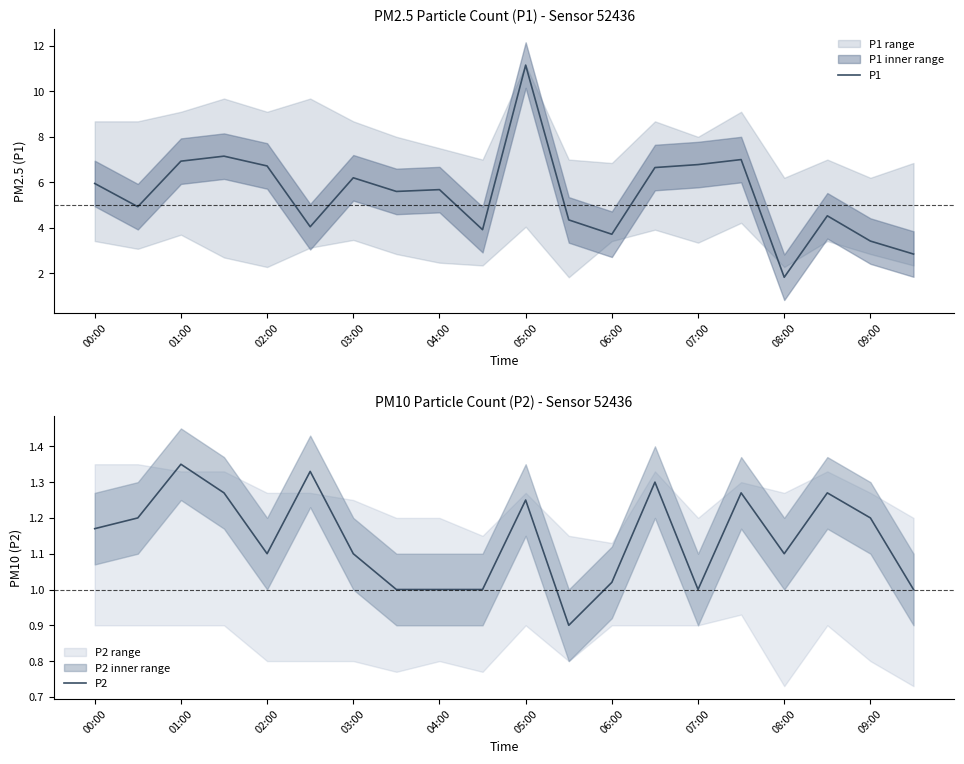

The P1 series shows 3.0 at 08:00. True or false?

False